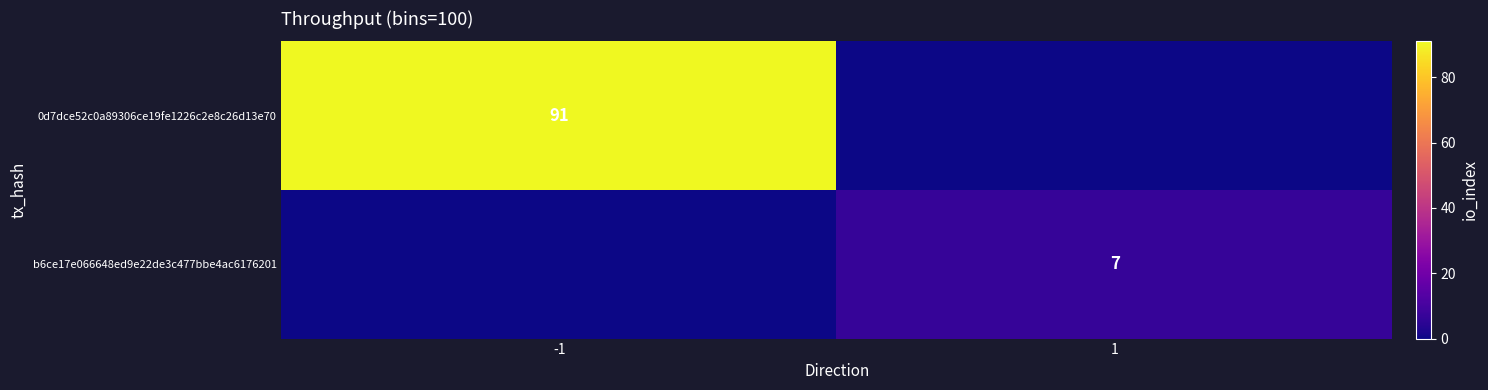

How many positive values does the 0d7dce52c0a89306ce19fe1226c2e8c26d13e70 series have?

1